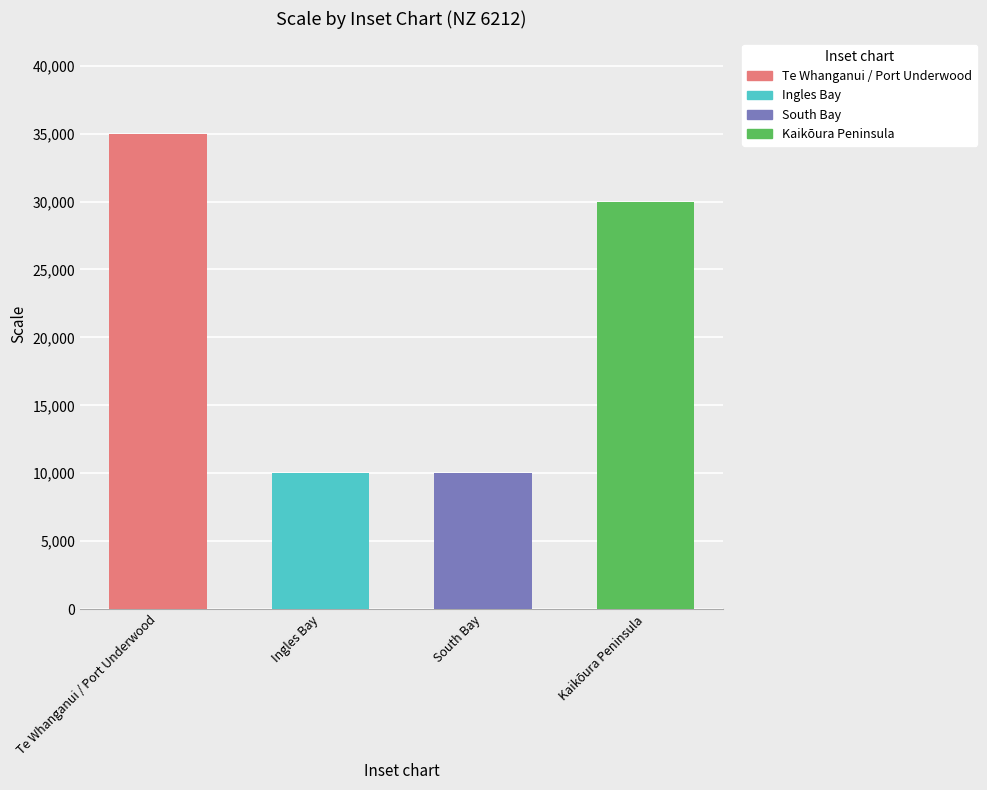

Which label corresponds to the largest value in the chart?

Te Whanganui / Port Underwood